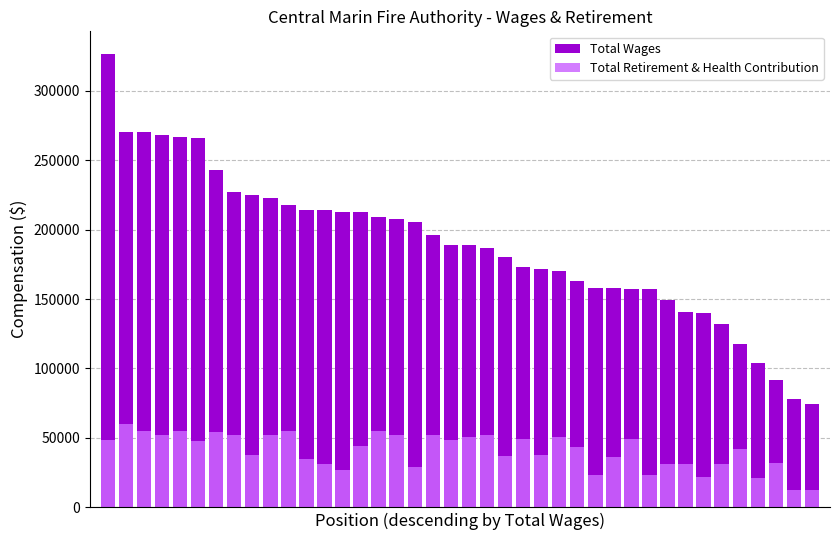

What is the difference between the second highest and minimum values in the Total Wages series?

195825